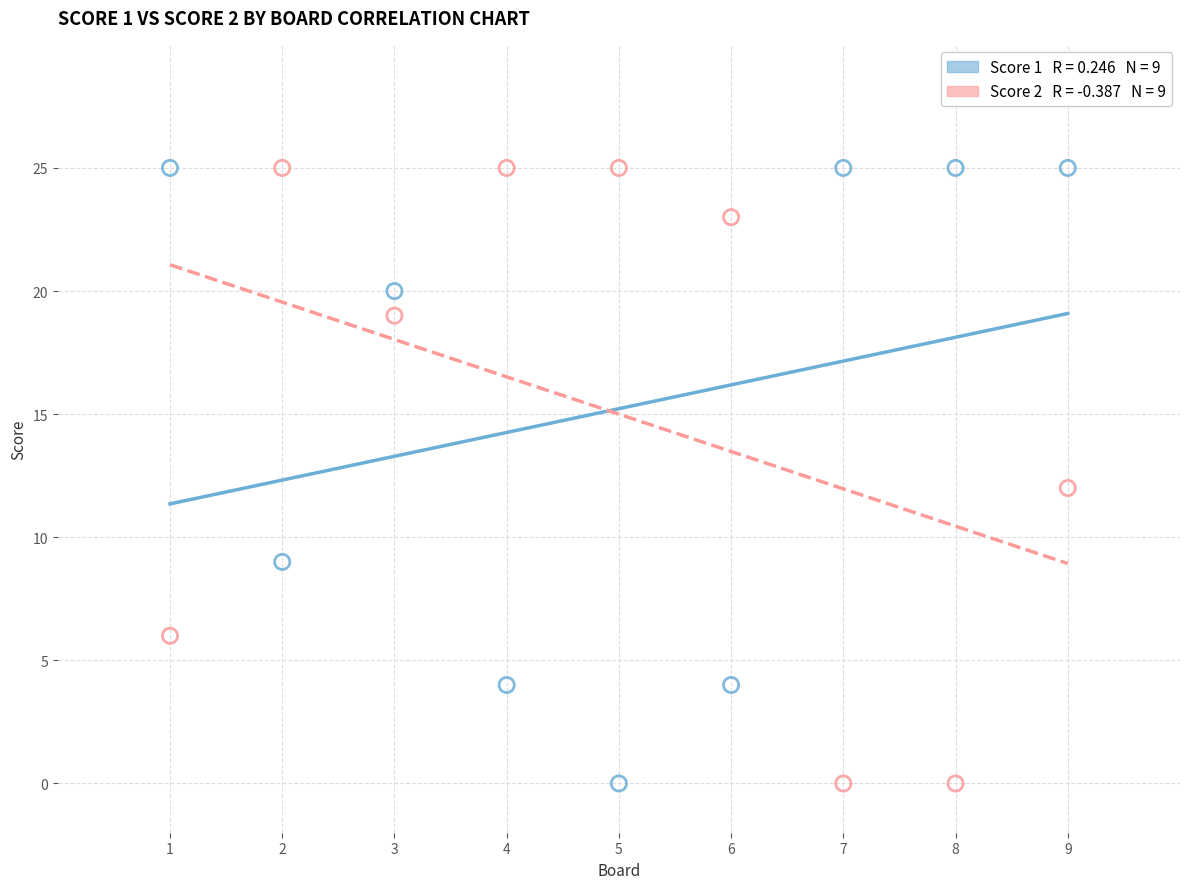

Across all data points, what is the range of Y values (max minus min)?

25